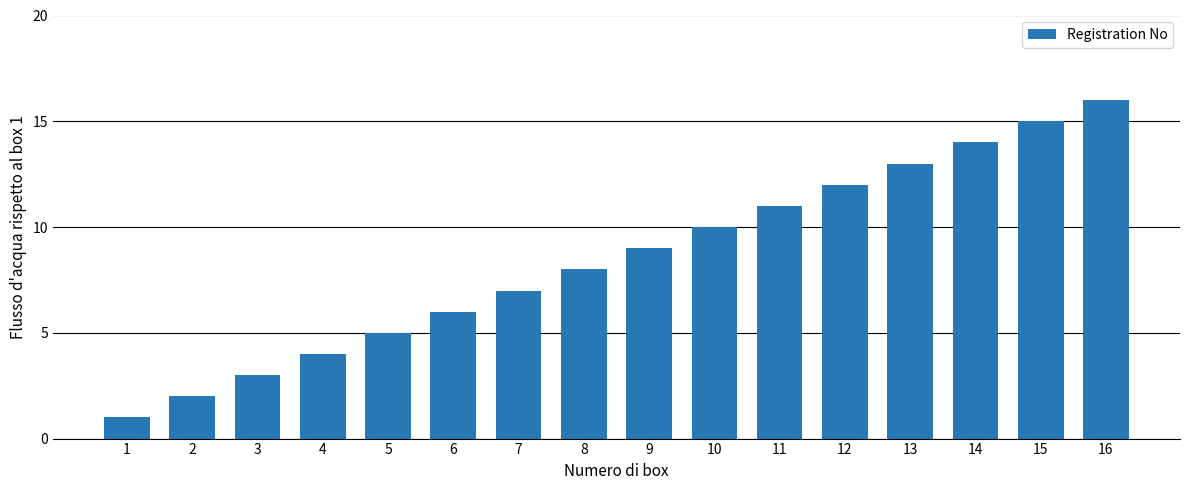

How many bars are there in total?

16